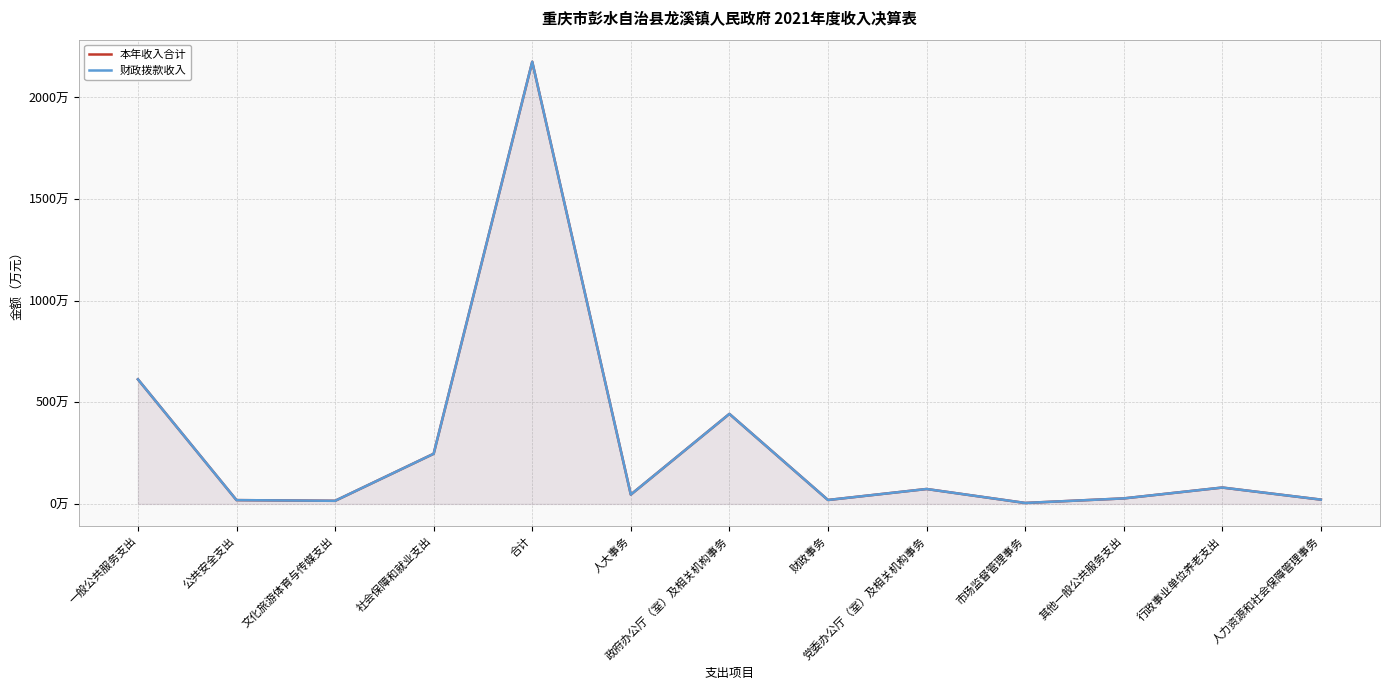

What is the lowest value of the 本年收入合计 series?

4.7